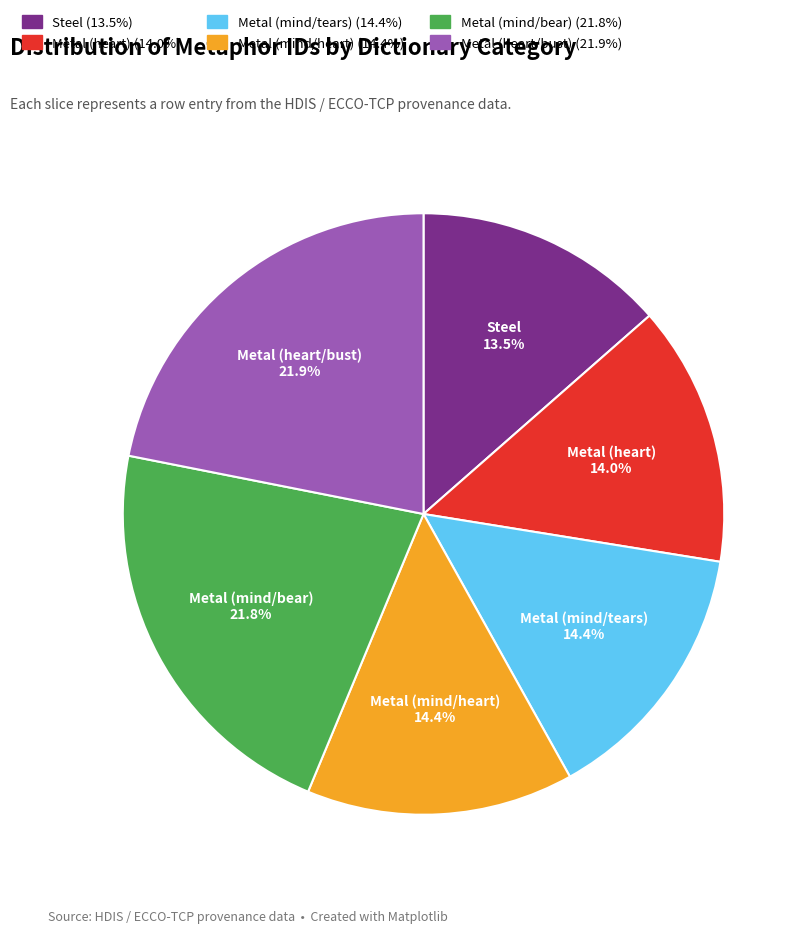

To the nearest percent, what is the average slice percentage?

17%